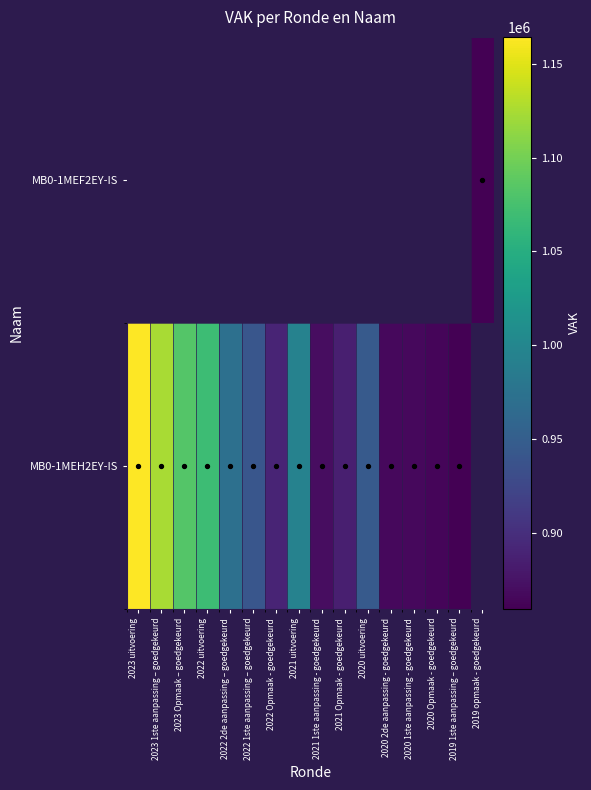

Which has a higher value, 2022 2de aanpassing – goedgekeurd or 2022 Opmaak - goedgekeurd?

2022 2de aanpassing – goedgekeurd